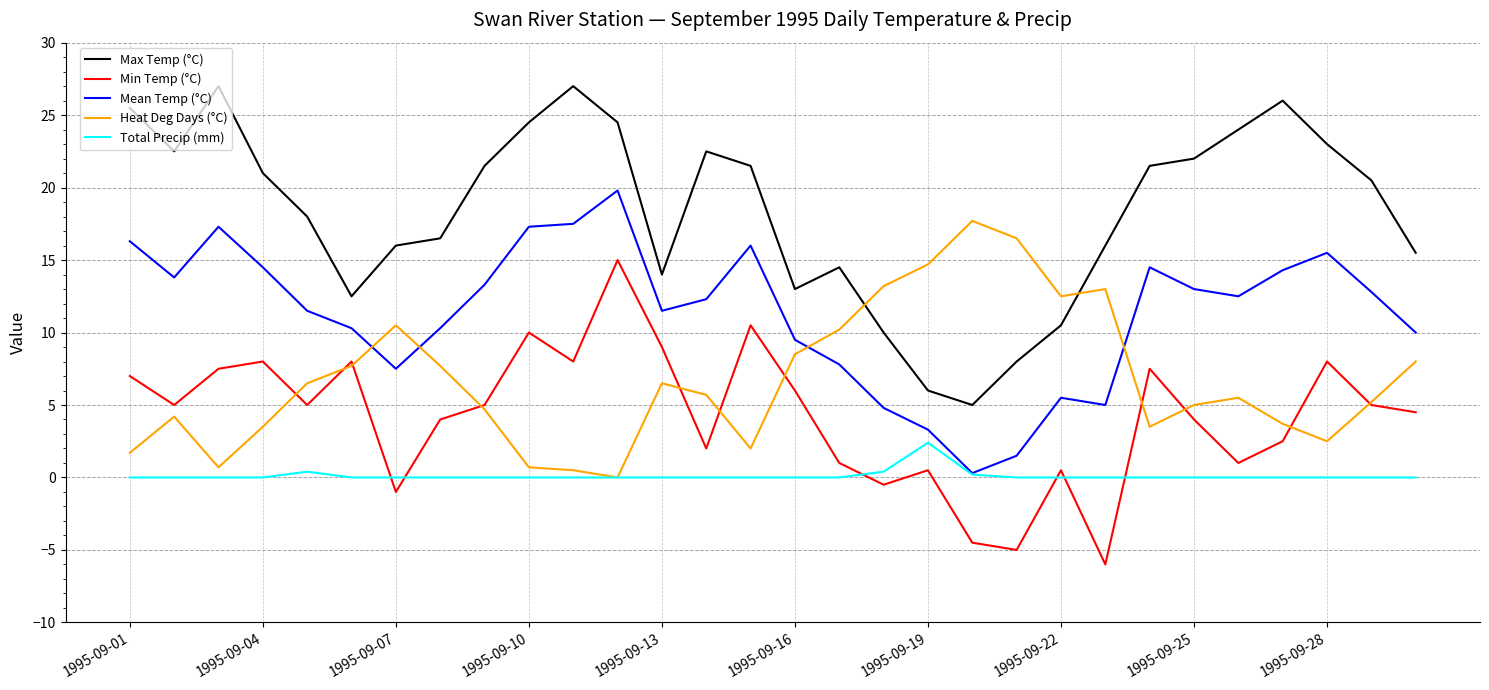

Which series has the largest total across all categories?

Max Temp (°C)